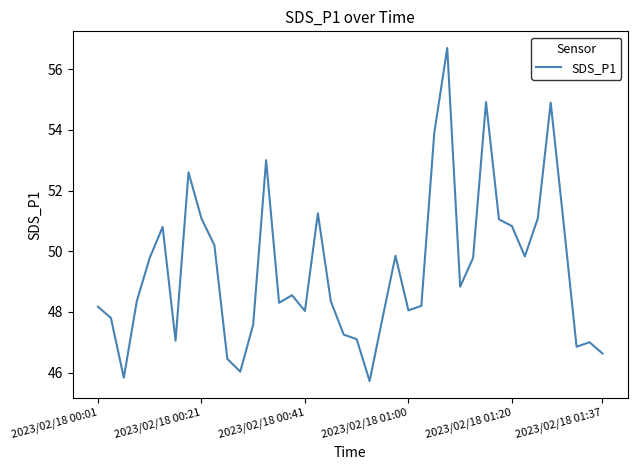

How many lines are shown in the chart?

1